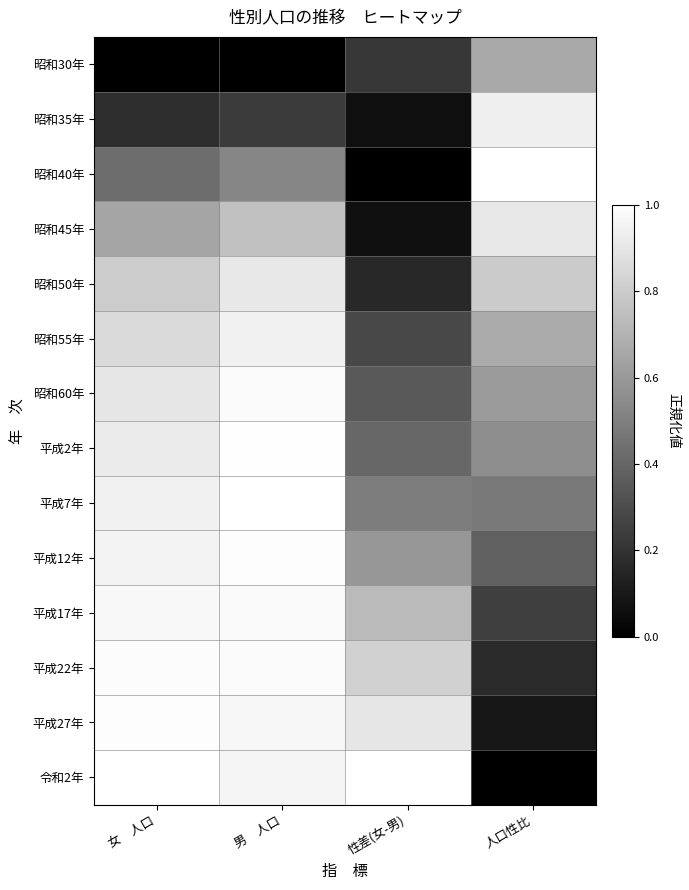

Reading left to right, transcribe all the data shown in this chart.

昭和30年: 女　人口=0.0	男　人口=0.0	性差(女-男)=0.2	人口性比=0.7
昭和35年: 女　人口=0.2	男　人口=0.2	性差(女-男)=0.1	人口性比=0.9
昭和40年: 女　人口=0.4	男　人口=0.5	性差(女-男)=0.0	人口性比=1.0
昭和45年: 女　人口=0.6	男　人口=0.8	性差(女-男)=0.1	人口性比=0.9
昭和50年: 女　人口=0.8	男　人口=0.9	性差(女-男)=0.2	人口性比=0.8
昭和55年: 女　人口=0.9	男　人口=0.9	性差(女-男)=0.3	人口性比=0.7
昭和60年: 女　人口=0.9	男　人口=1.0	性差(女-男)=0.4	人口性比=0.6
平成2年: 女　人口=0.9	男　人口=1.0	性差(女-男)=0.4	人口性比=0.6
平成7年: 女　人口=0.9	男　人口=1.0	性差(女-男)=0.5	人口性比=0.5
平成12年: 女　人口=1.0	男　人口=1.0	性差(女-男)=0.6	人口性比=0.4
平成17年: 女　人口=1.0	男　人口=1.0	性差(女-男)=0.7	人口性比=0.2
平成22年: 女　人口=1.0	男　人口=1.0	性差(女-男)=0.8	人口性比=0.2
平成27年: 女　人口=1.0	男　人口=1.0	性差(女-男)=0.9	人口性比=0.1
令和2年: 女　人口=1.0	男　人口=1.0	性差(女-男)=1.0	人口性比=0.0